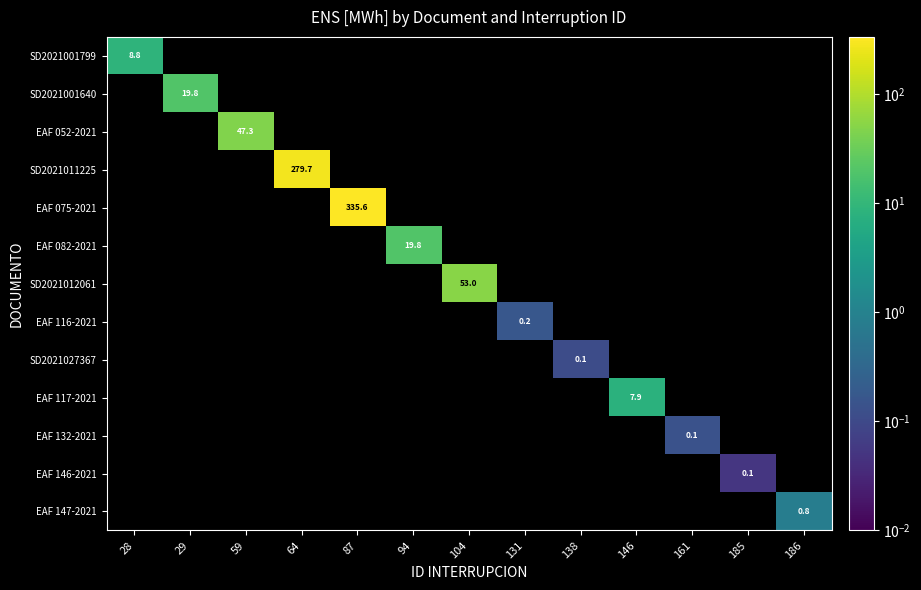

Count the number of data series in this chart.

13